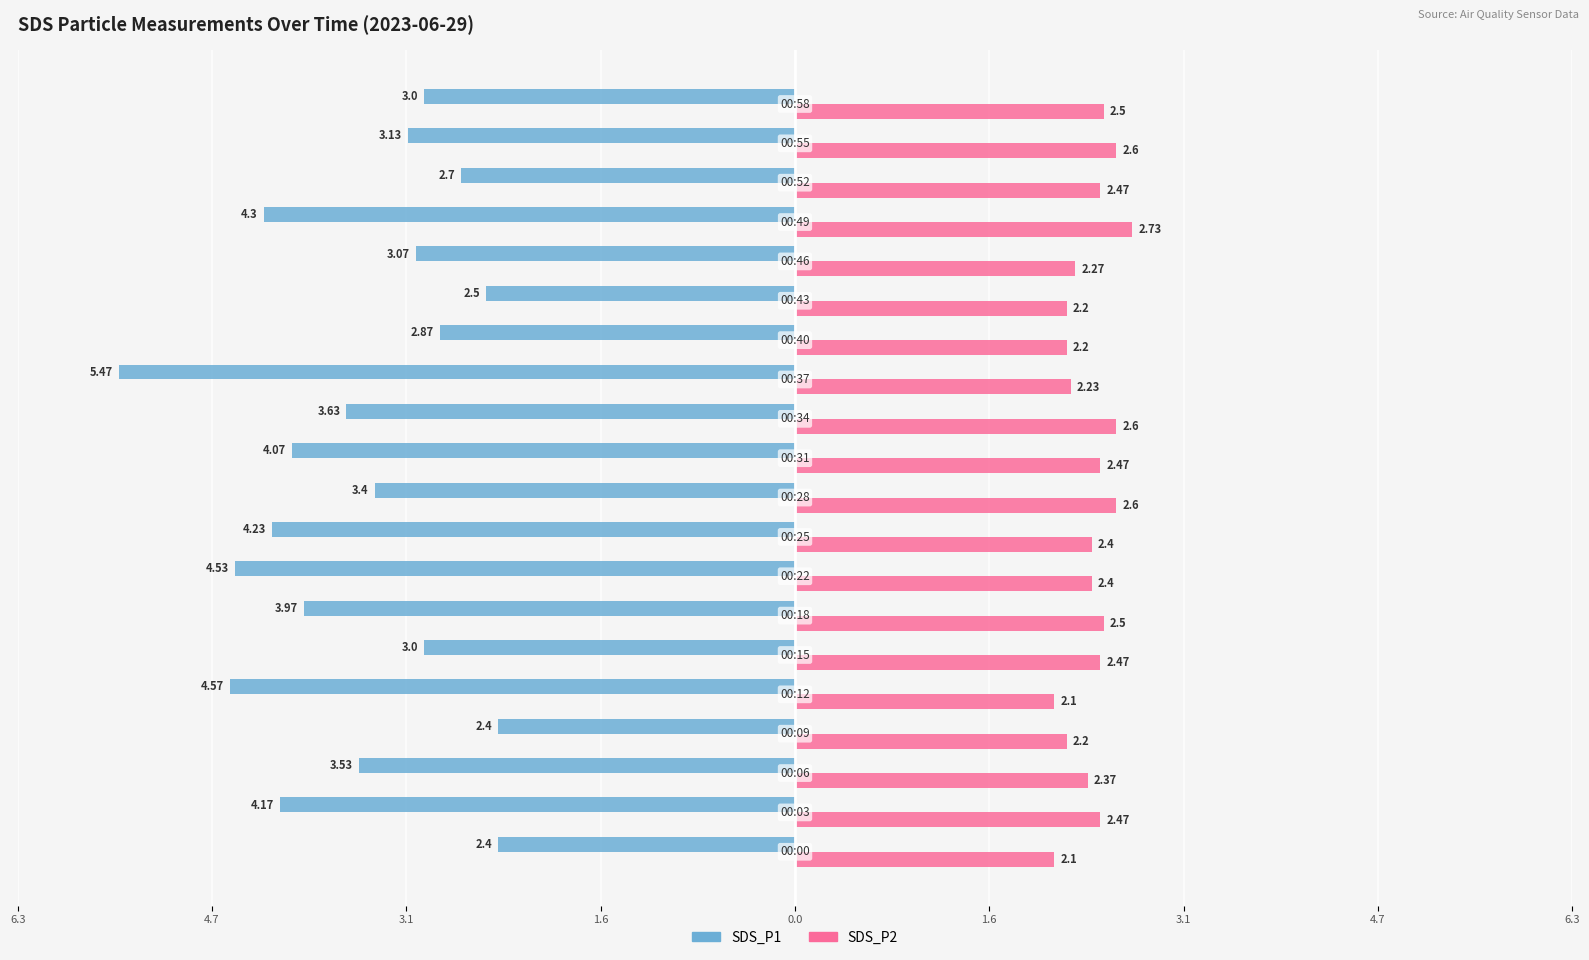

What is the value of the SDS_P2 bar at the 12th from the left?

2.6